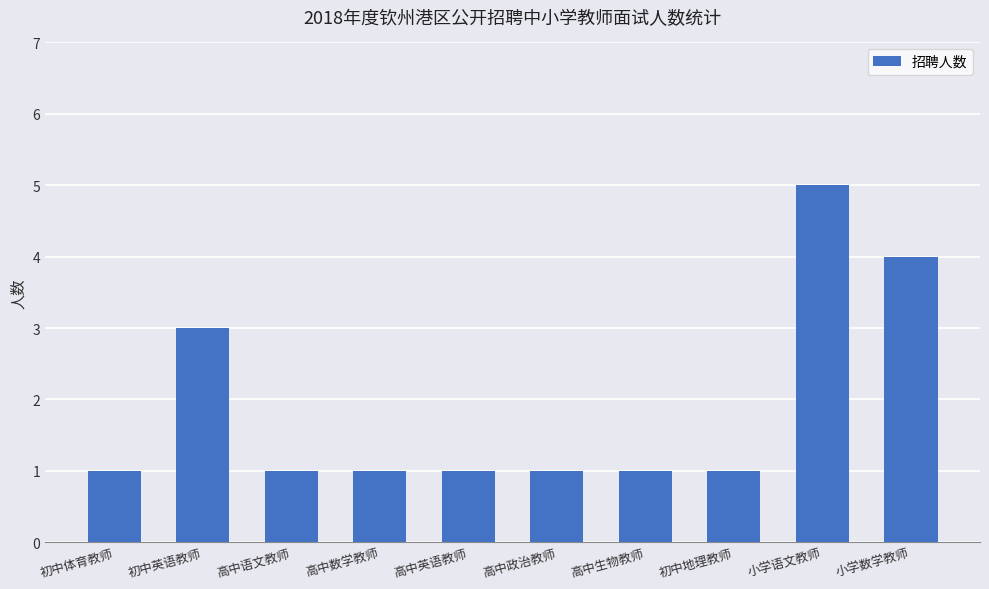

What is the sum of the values at 小学数学教师 and 高中政治教师?

5